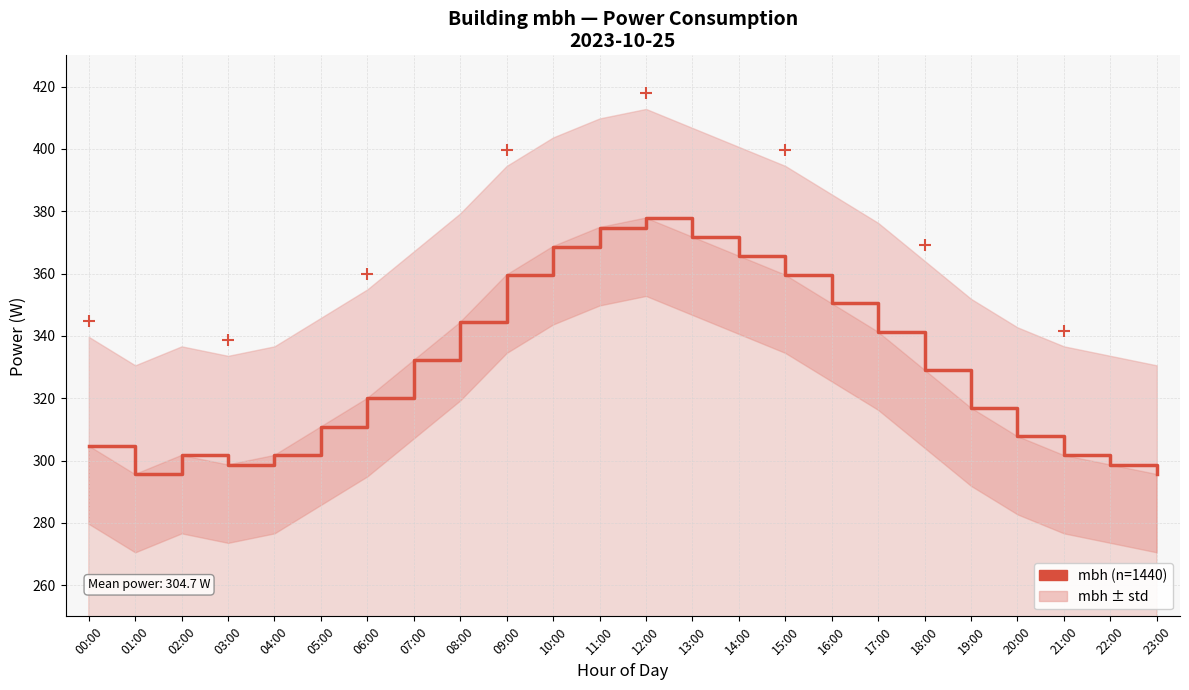

What is the label of the 12th point from the left?

11:00